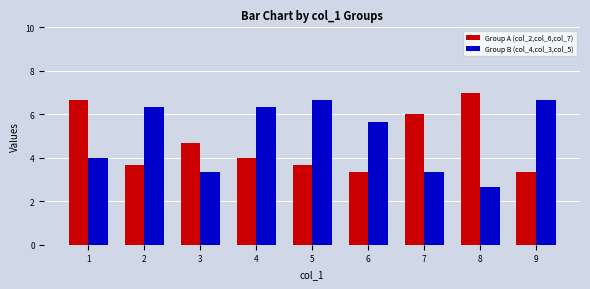

What is the sum of the Group A (col_2,col_6,col_7) values at 2 and 6?

7.0